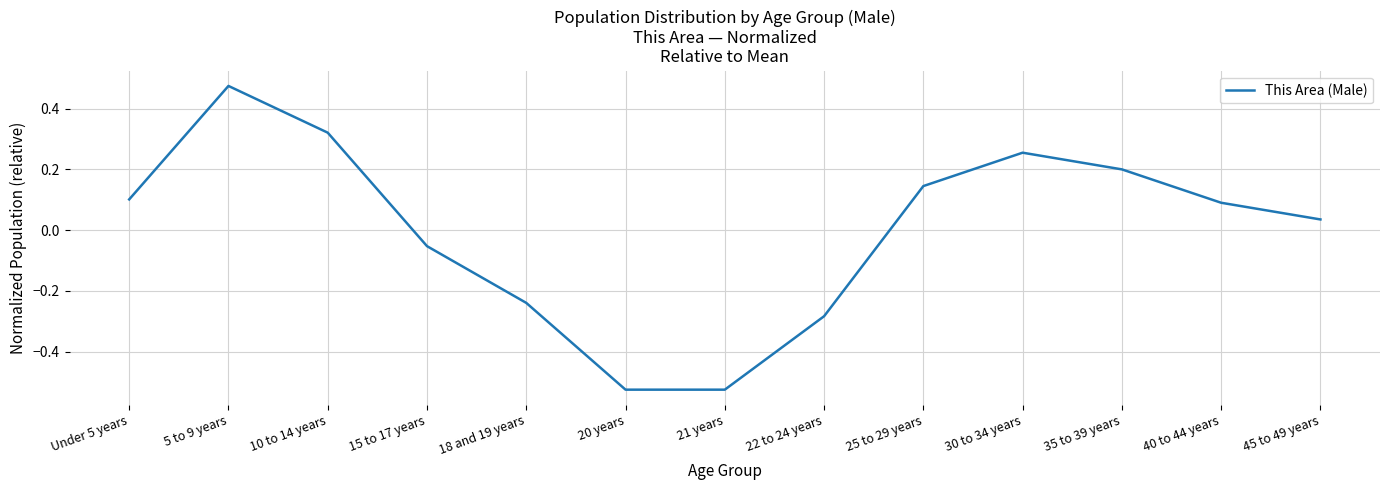

The chart shows a value of 0.1 at 35 to 39 years. True or false?

False